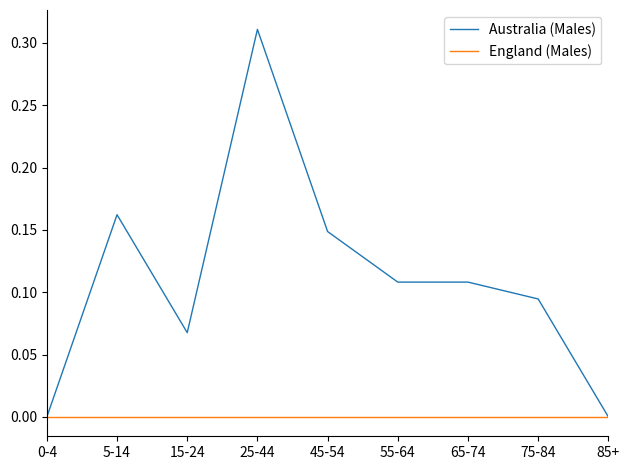

List the series in order of their overall mean, lowest first.

England (Males), Australia (Males)